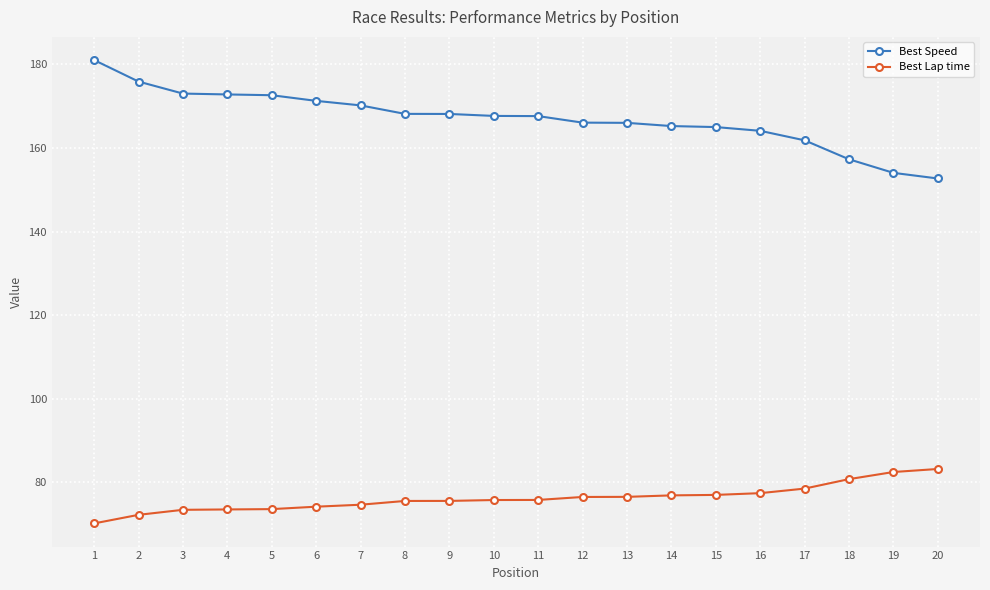

What is the spread (max minus min) of values at 7?

95.5